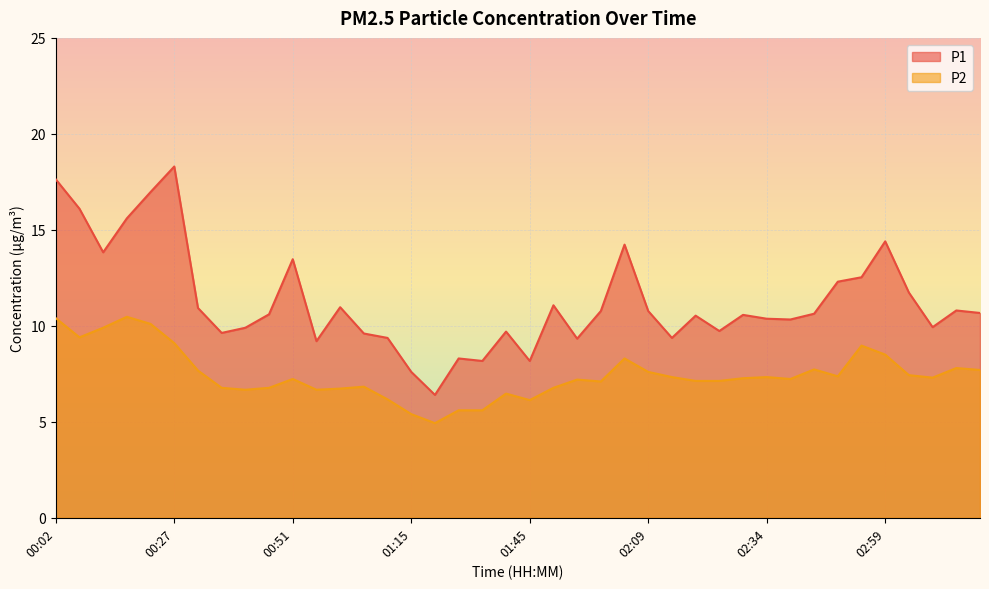

What is the difference between the highest and lowest values at 02:24?

2.6